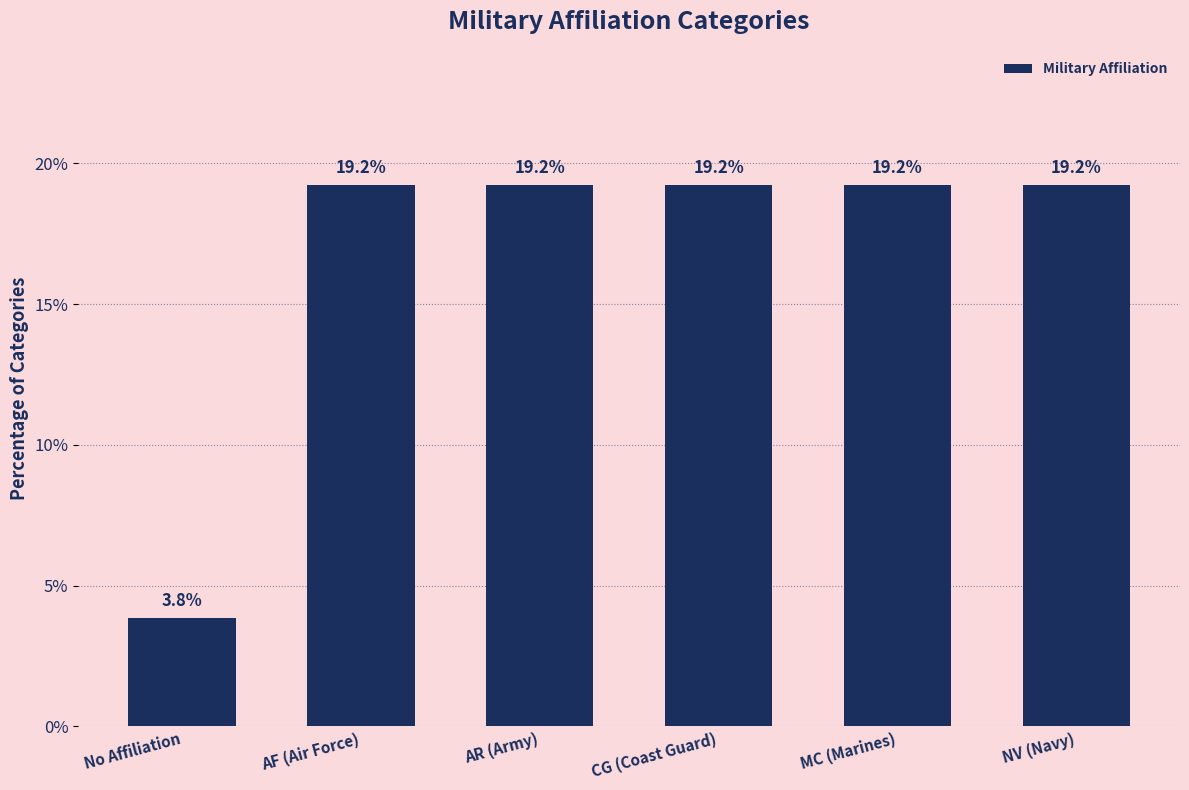

Reading right to left, list all the values displayed in this chart.

NV (Navy)=19.2	MC (Marines)=19.2	CG (Coast Guard)=19.2	AR (Army)=19.2	AF (Air Force)=19.2	No Affiliation=3.8